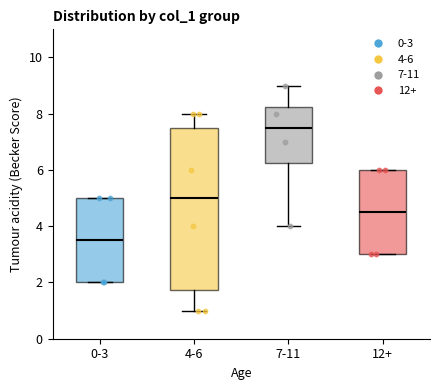

Comparing the boxes themselves (not the whiskers), which one is the tallest?

4-6